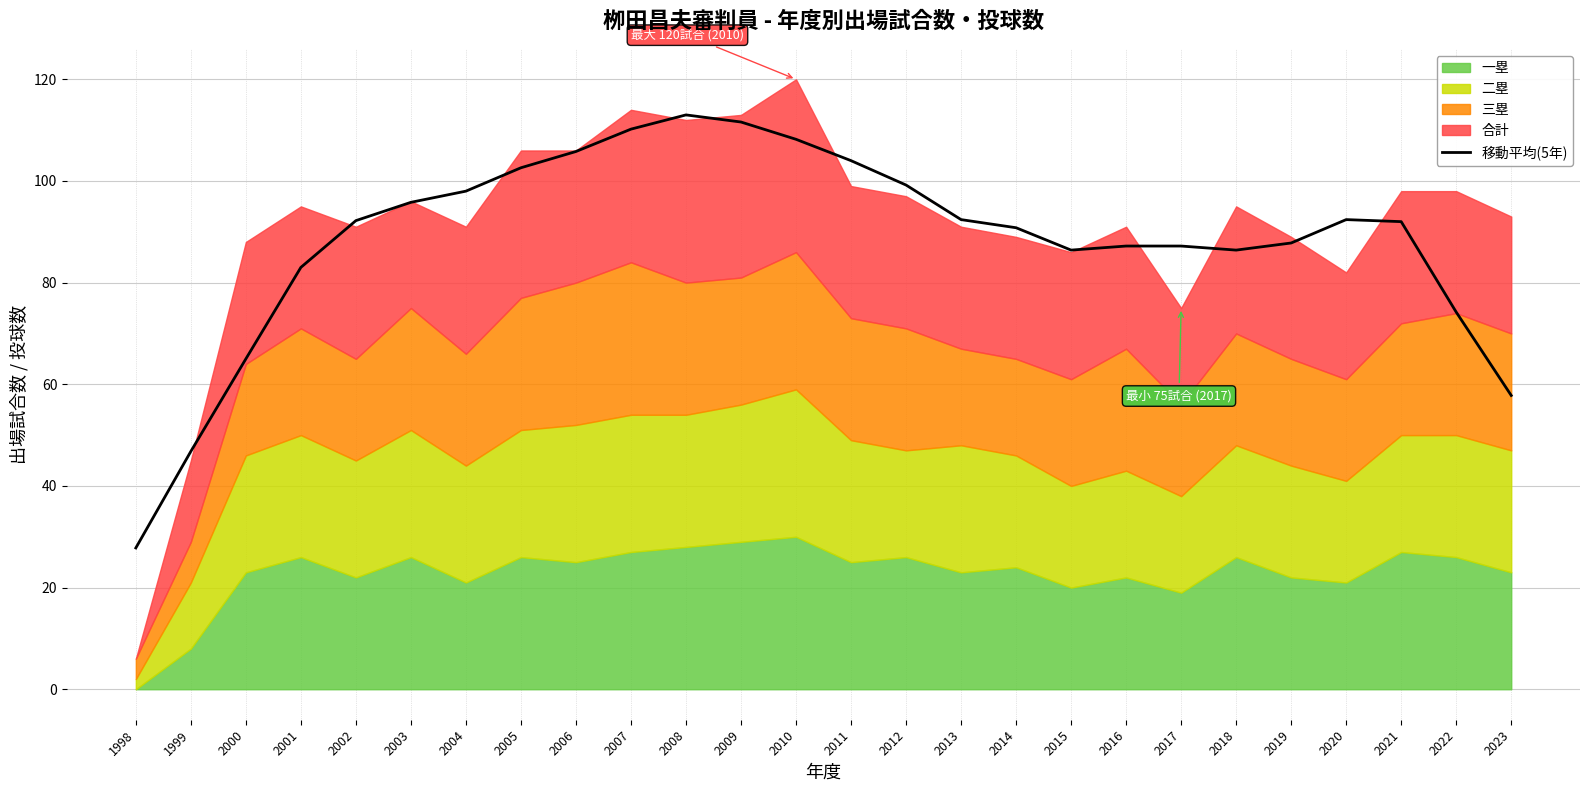

Reading right to left, list all the values displayed in this chart.

57.8	74.2	92.0	92.4	87.8	86.4	87.2	87.2	86.4	90.8	92.4	99.2	104.0	108.2	111.6	113.0	110.2	105.8	102.6	98.0	95.8	92.2	83.0	65.0	46.8	27.8